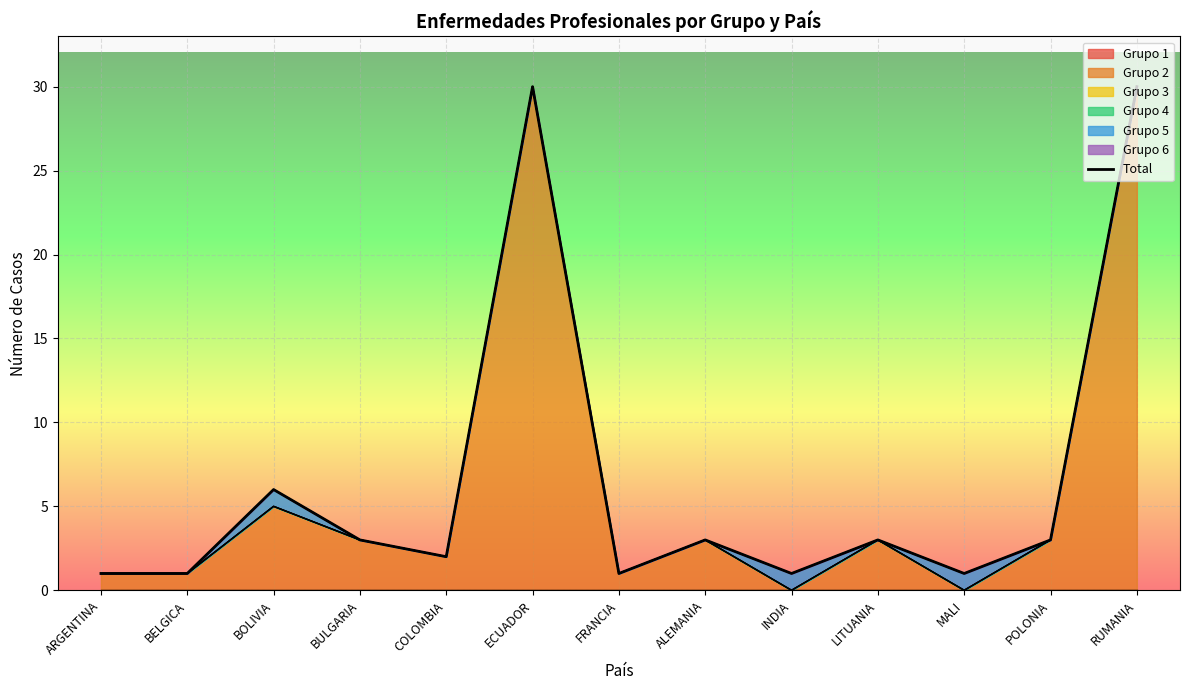

List the labels in order of value, largest first.

ECUADOR, RUMANIA, BOLIVIA, BULGARIA, ALEMANIA, LITUANIA, POLONIA, COLOMBIA, ARGENTINA, BELGICA, FRANCIA, INDIA, MALI